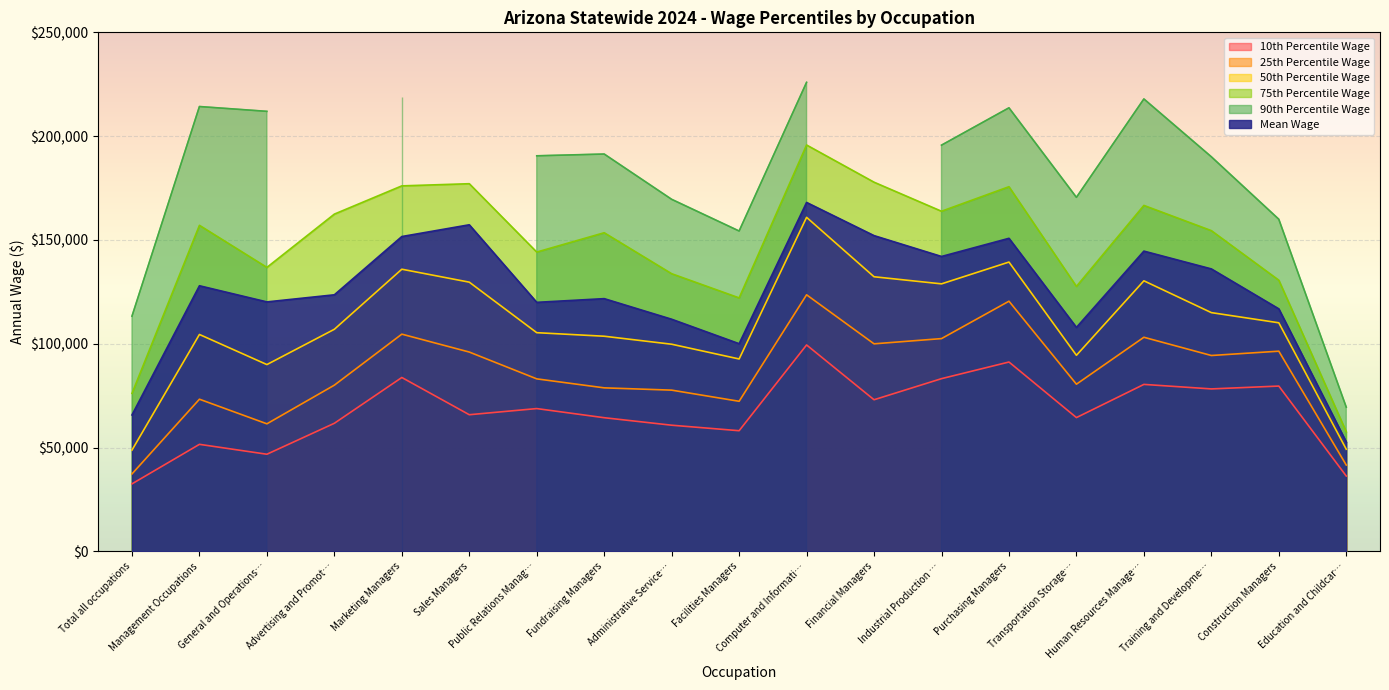

True or false: 25th Percentile Wage and 75th Percentile Wage cross at least once.

False